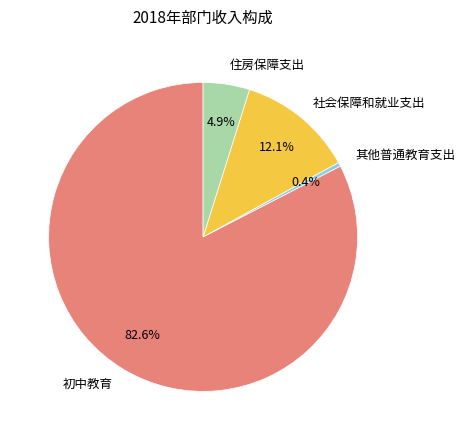

Which slice is the smallest?

其他普通教育支出